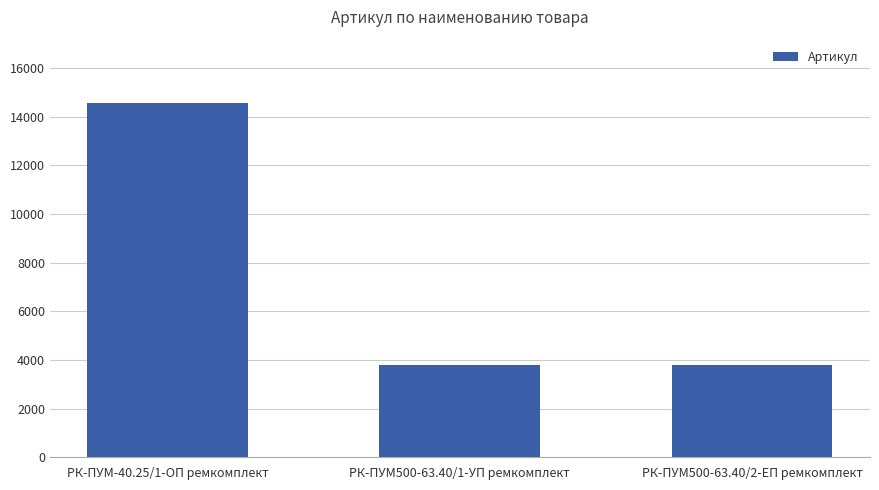

What is the value of the 2nd bar from the left?

3801